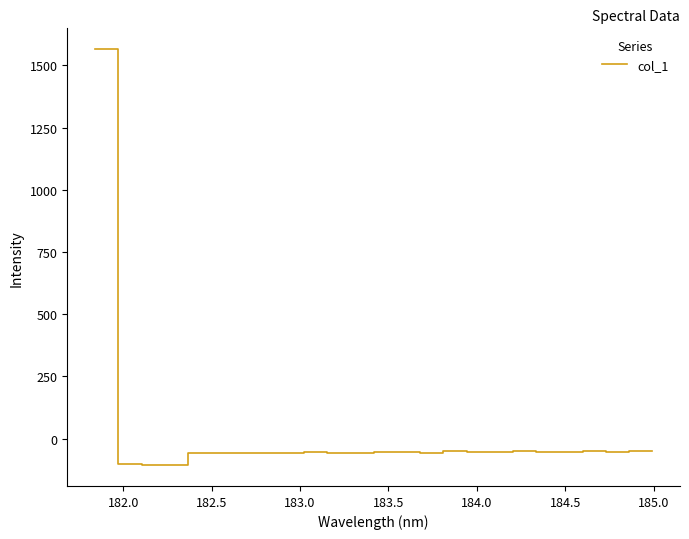

Count the number of categories in the chart.

25